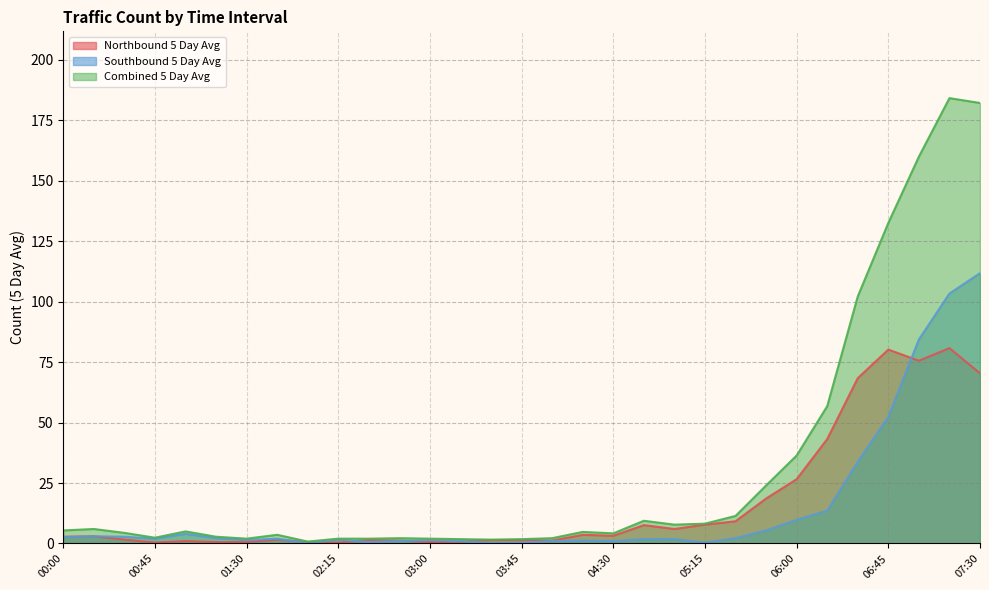

Is the value of Northbound 5 Day Avg at 03:15 greater than the value of Southbound 5 Day Avg at 00:45?

No